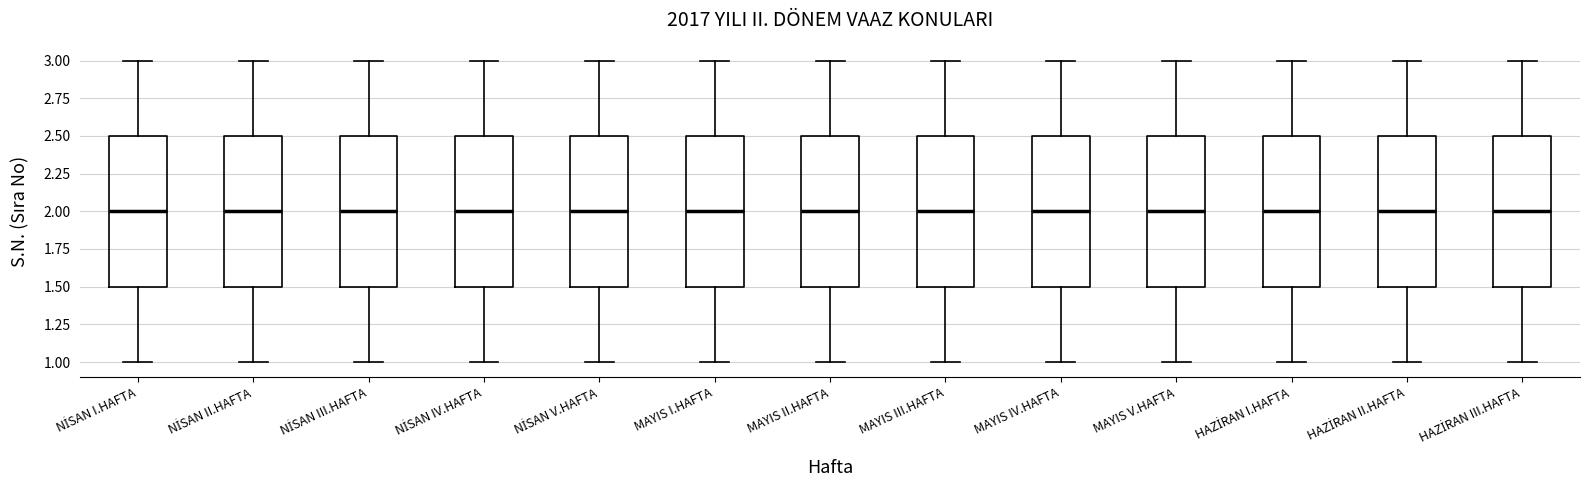

Where is the upper edge of the box for HAZİRAN I.HAFTA on the y-axis? The values are not printed on the chart, so give them approximately, as read against the axis.

2.5